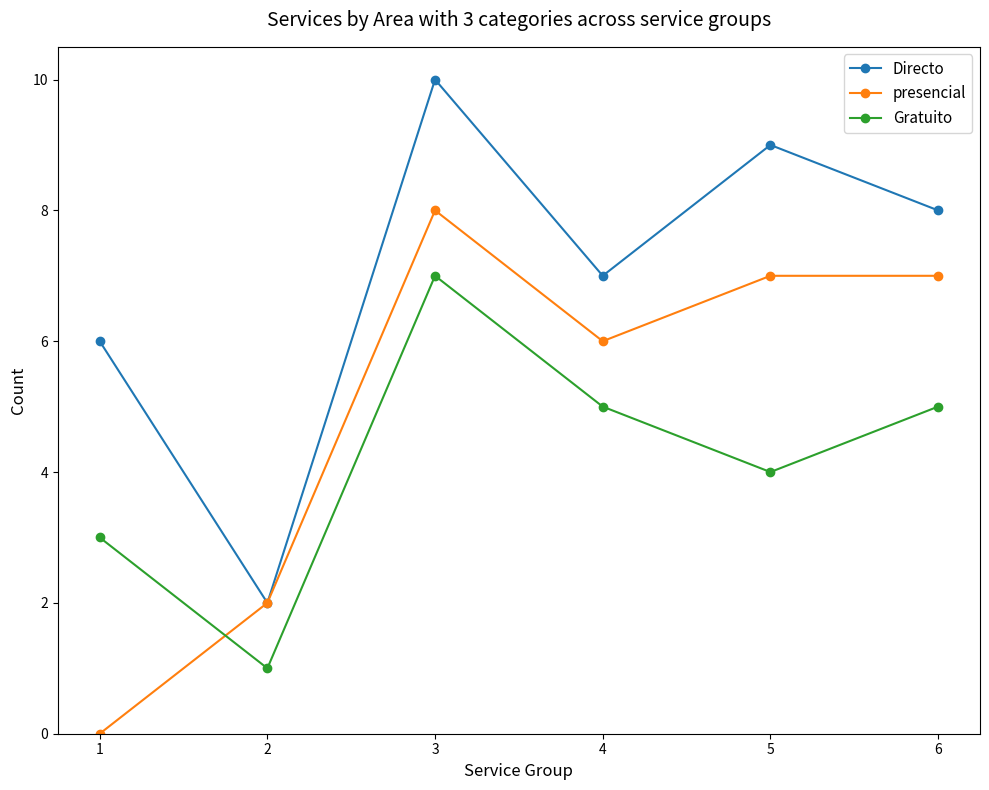

Reading right to left, extract all data points from this chart.

Directo: 6=8	5=9	4=7	3=10	2=2	1=6
presencial: 6=7	5=7	4=6	3=8	2=2	1=0
Gratuito: 6=5	5=4	4=5	3=7	2=1	1=3